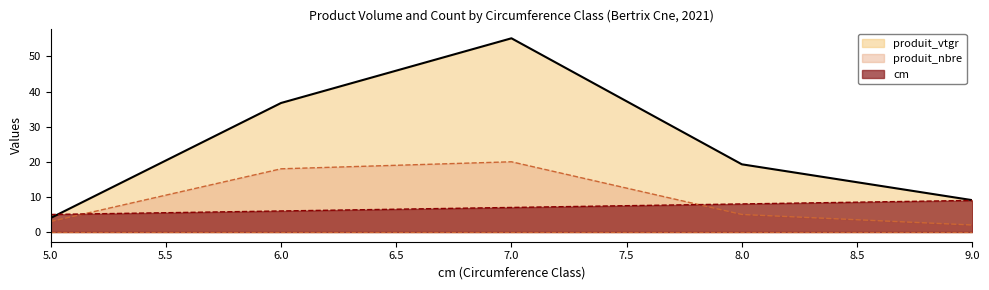

Reading right to left, transcribe all the data shown in this chart.

cm: 9.0=9.0	8.0=8.0	7.0=7.0	6.0=6.0	5.0=5.0
produit_nbre: 9.0=2.0	8.0=5.0	7.0=20.0	6.0=18.0	5.0=3.0
produit_vtgr: 9.0=9.1	8.0=19.3	7.0=55.2	6.0=36.7	5.0=4.0